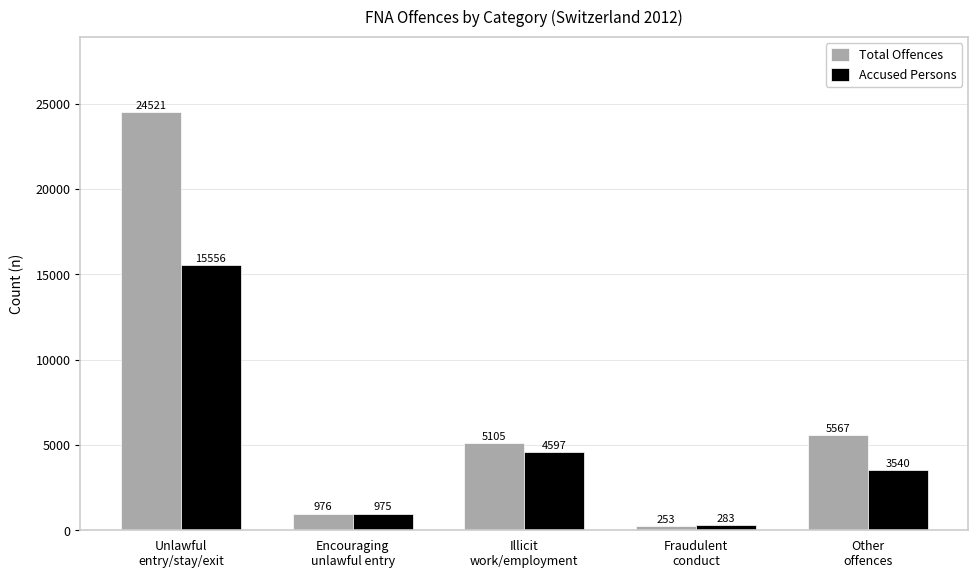

What is the difference between the Accused Persons values at Unlawful
entry/stay/exit and Fraudulent
conduct?

15273